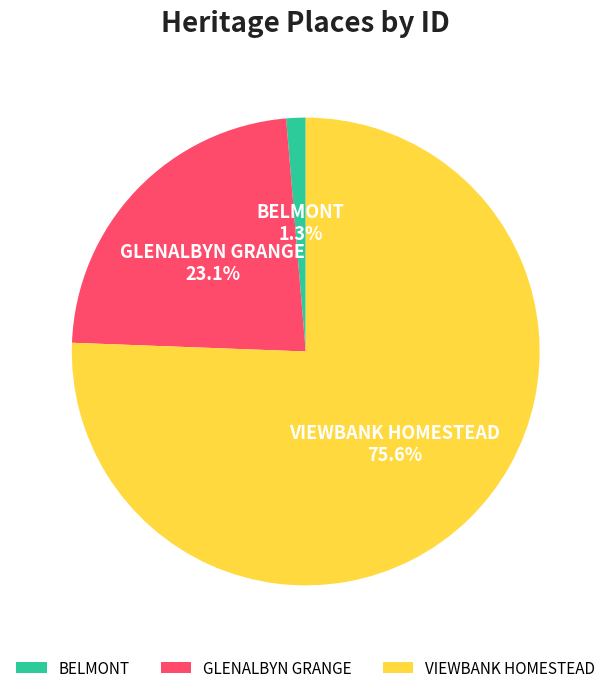

What is the largest slice in the pie chart?

VIEWBANK HOMESTEAD